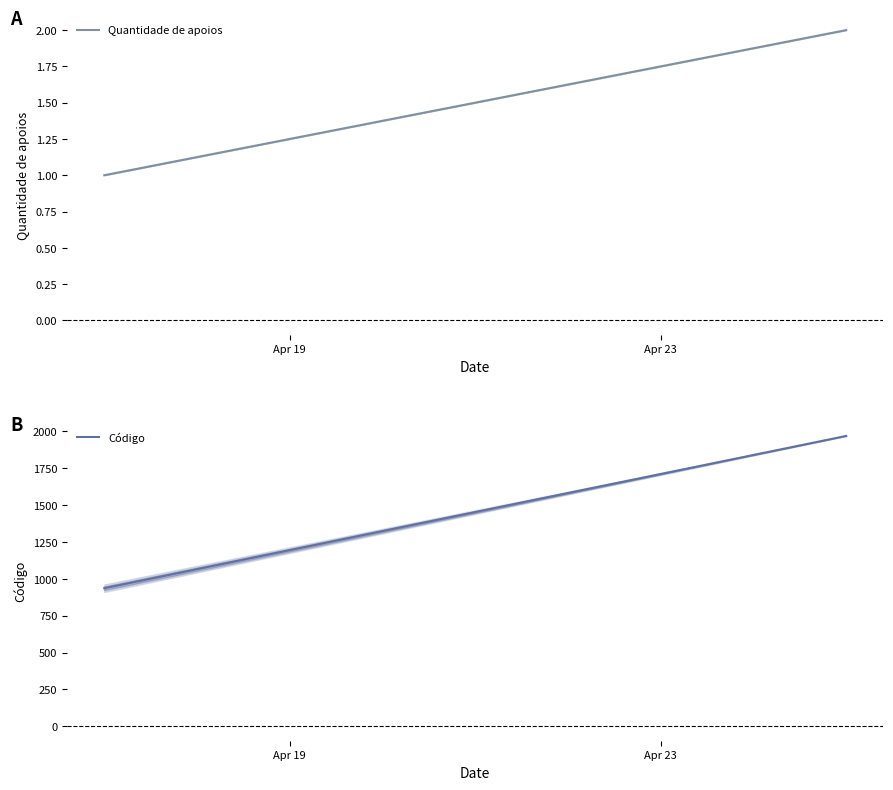

At which label is Quantidade de apoios closest to 1?

Apr 19